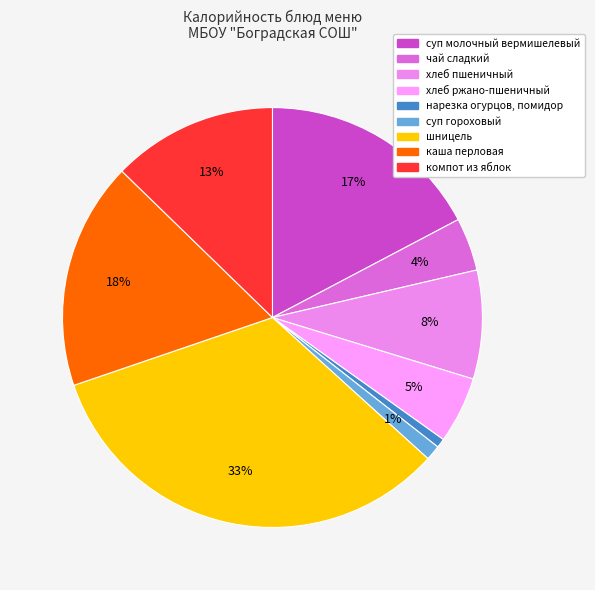

True or false: нарезка огурцов, помидор accounts for 11% of the total.

False